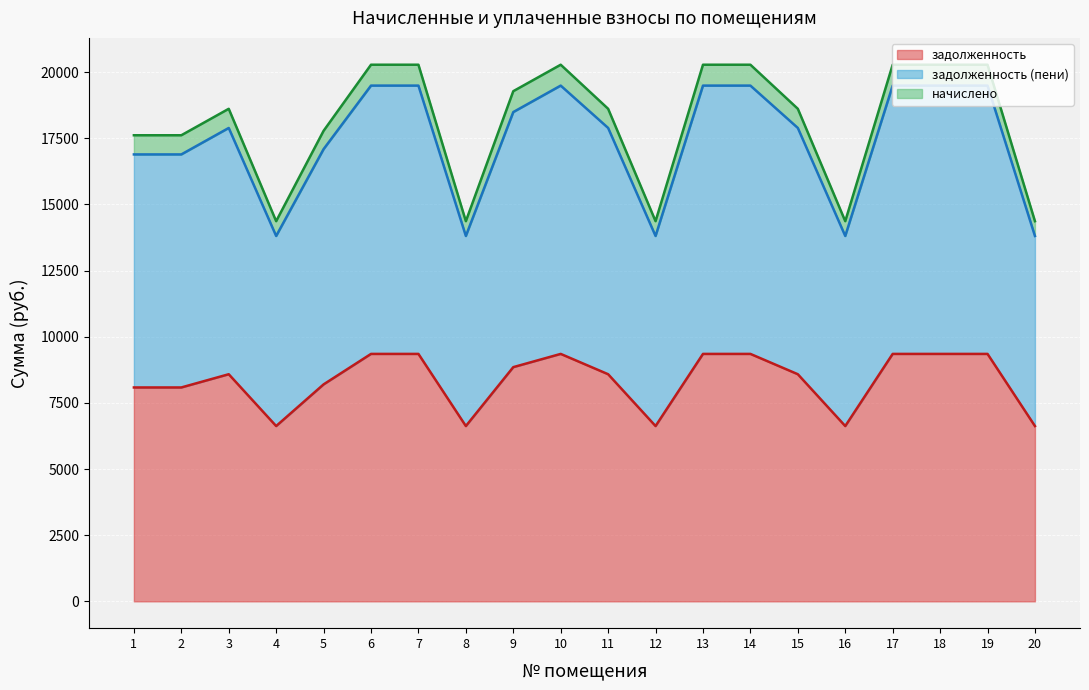

How many interior local peaks does the задолженность series have?

2